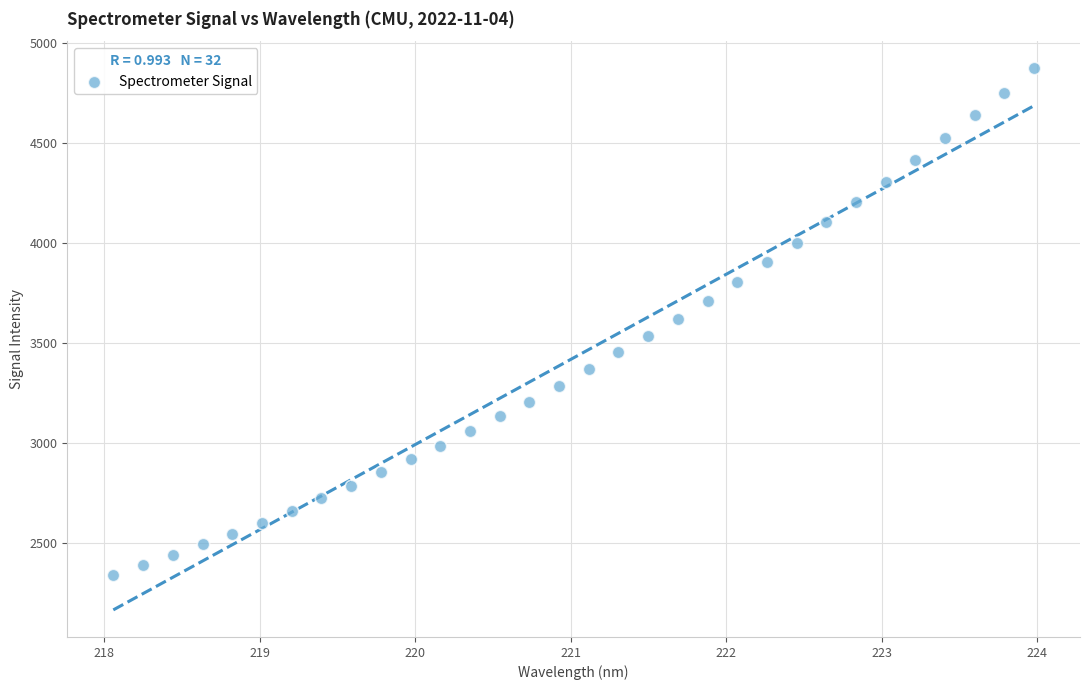

What is the range of Y values (max minus min)?

2537.2